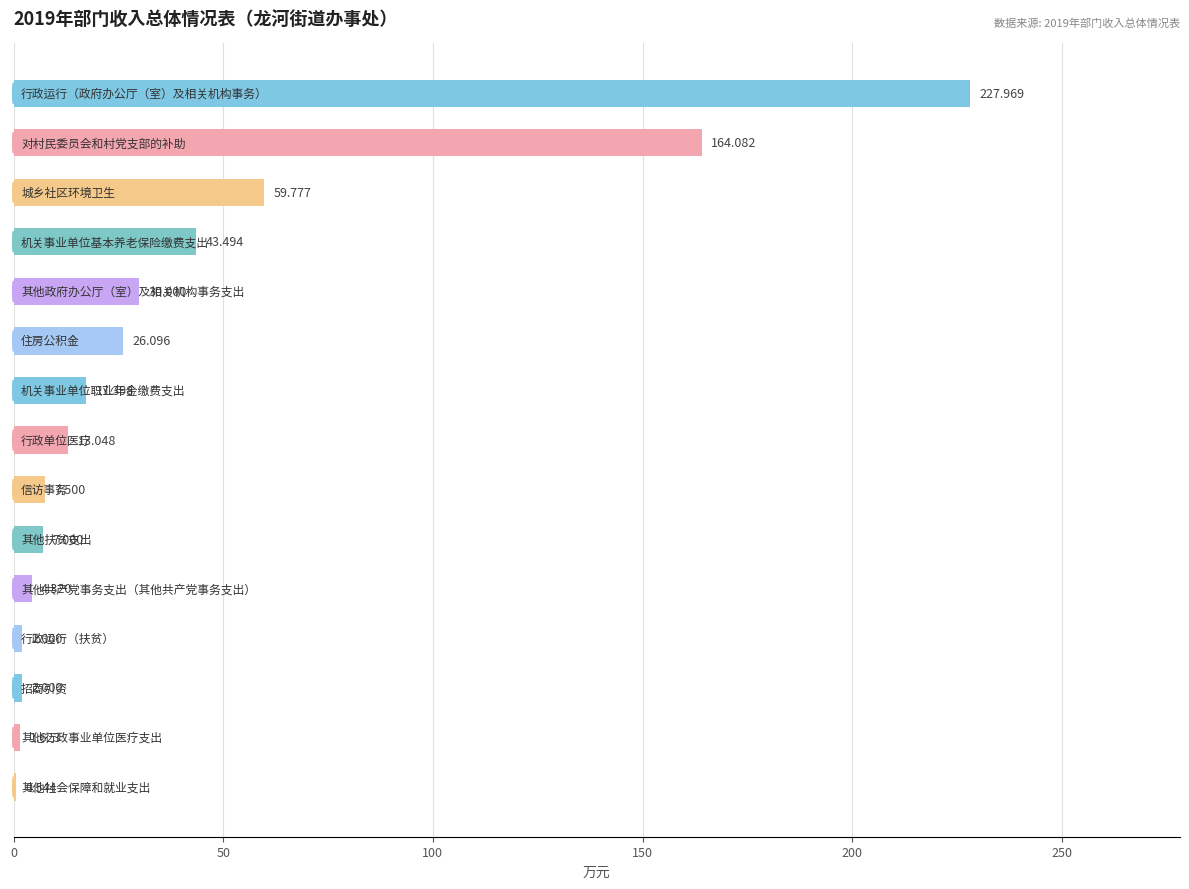

How many distinct data groups are displayed?

1